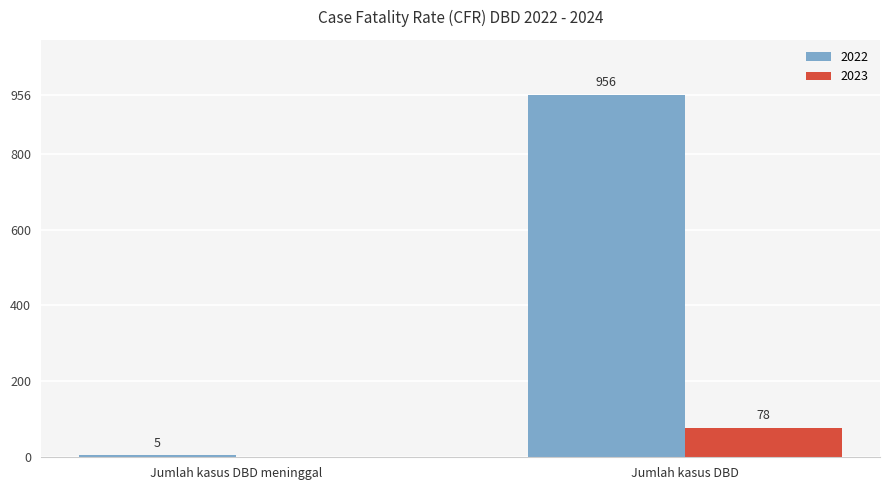

What is the difference between the 2022 values at Jumlah kasus DBD meninggal and Jumlah kasus DBD?

951